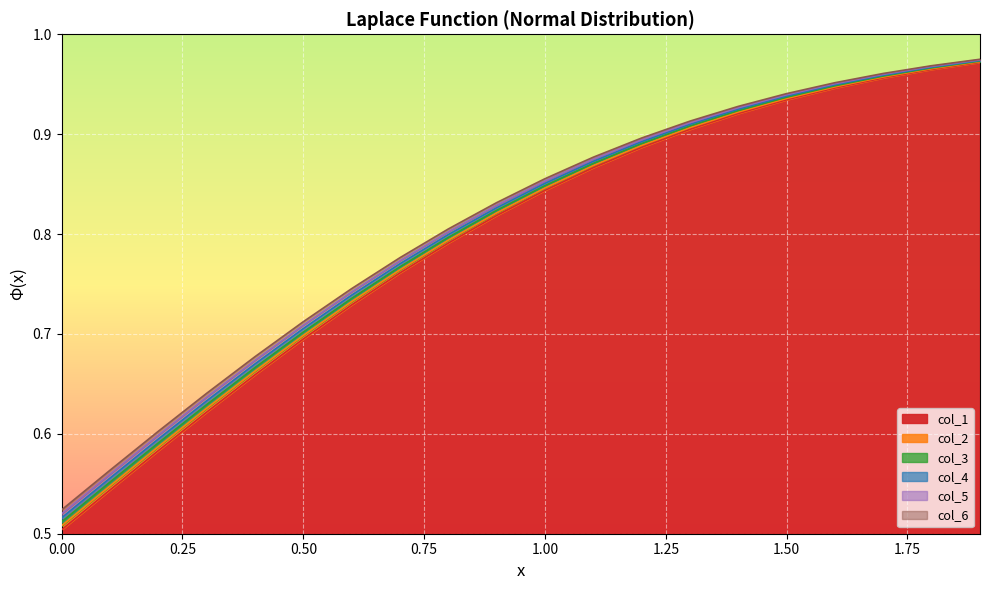

How many distinct data groups are displayed?

6